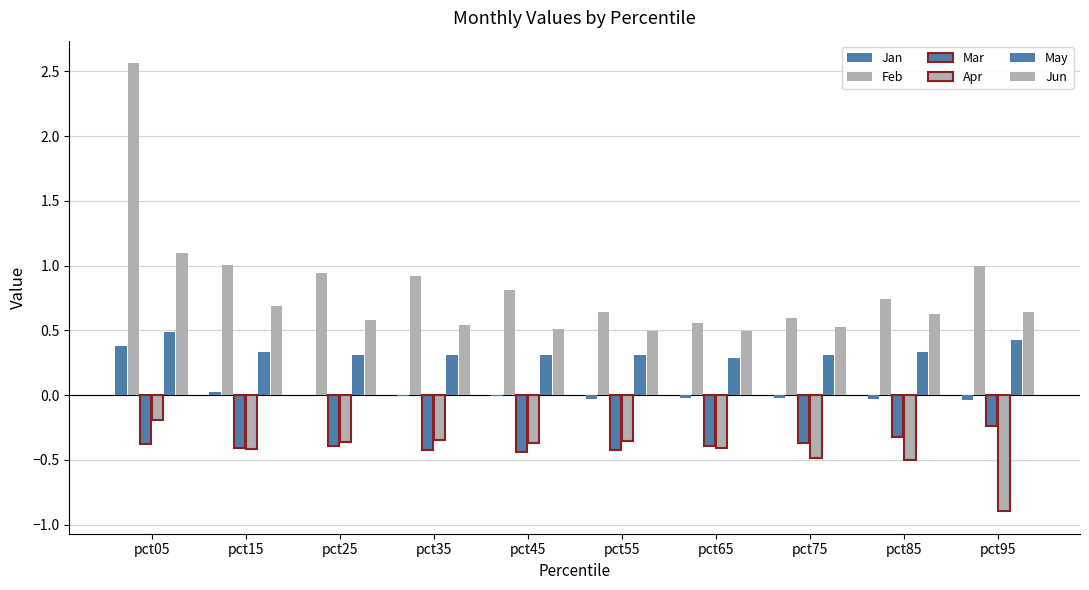

How many categories are shown in the chart?

10